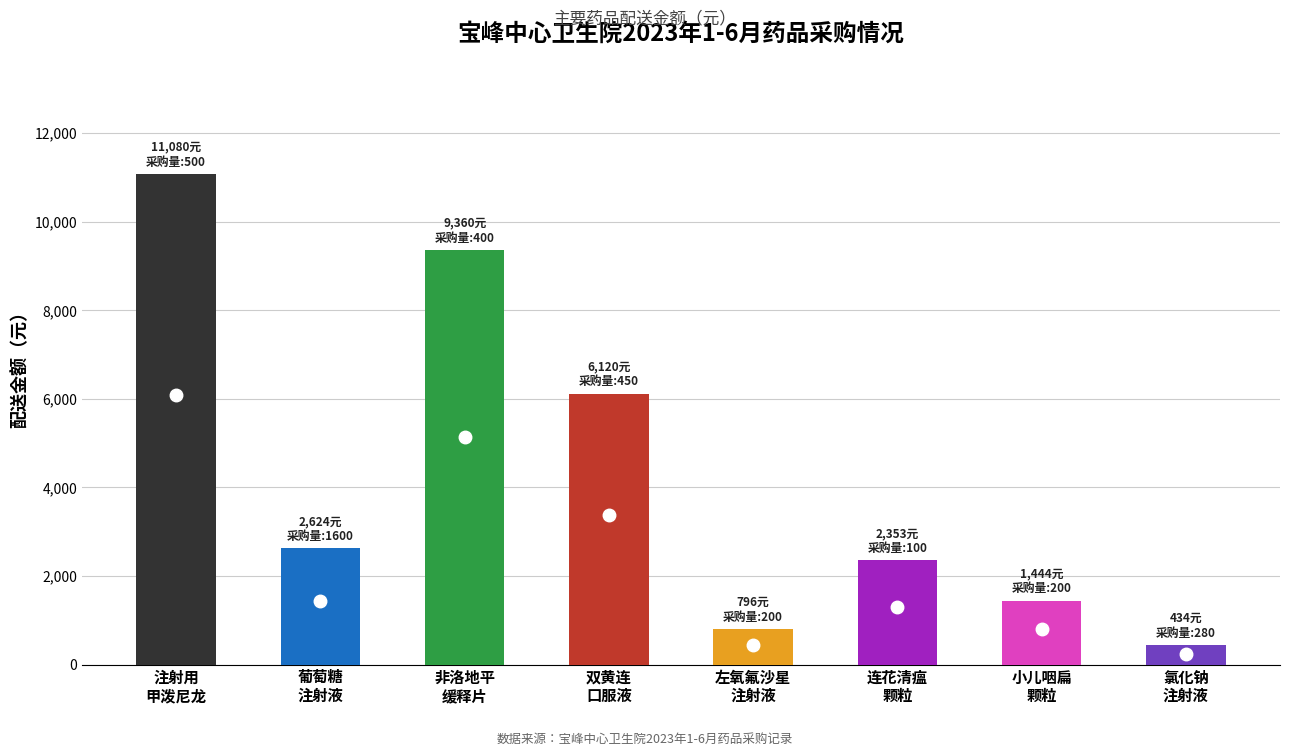

The value of 配送金额(元) at 双黄连口服液 is 6120. True or false?

True